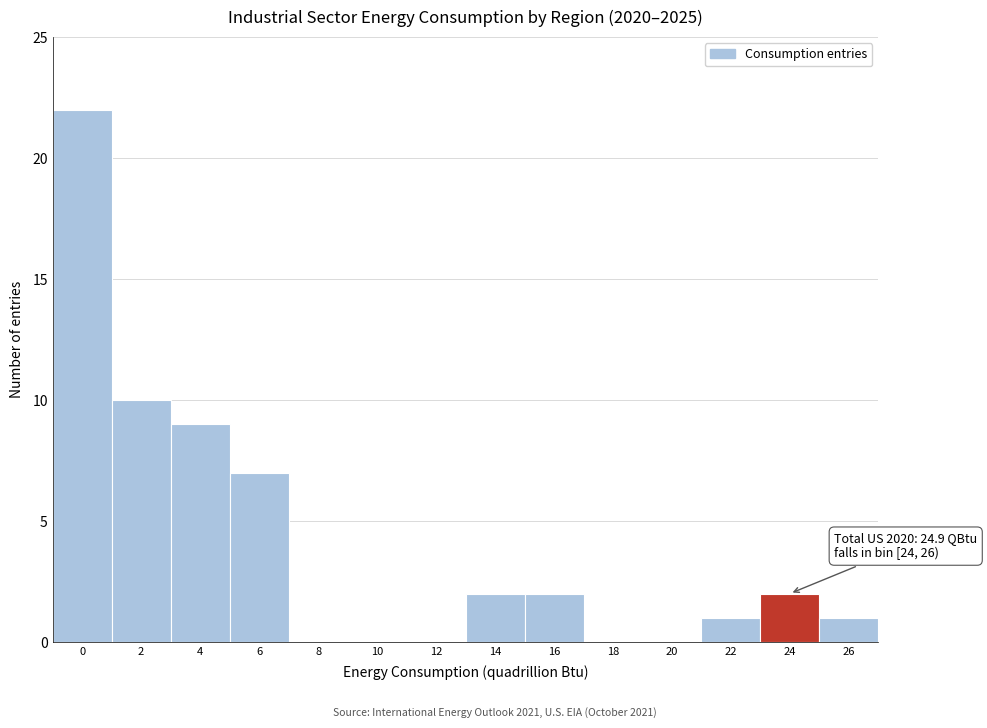

Reading left to right, what are all the values shown in this chart?

0=22	2=10	4=9	6=7	8=0	10=0	12=0	14=2	16=2	18=0	20=0	22=1	24=2	26=1